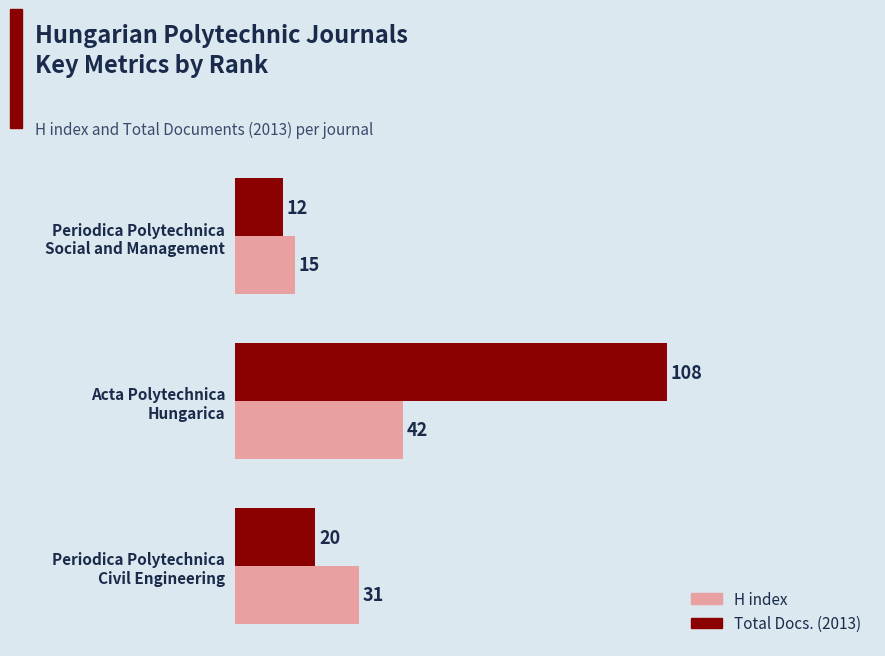

List the series in order of their overall mean, lowest first.

H index, Total Docs. (2013)